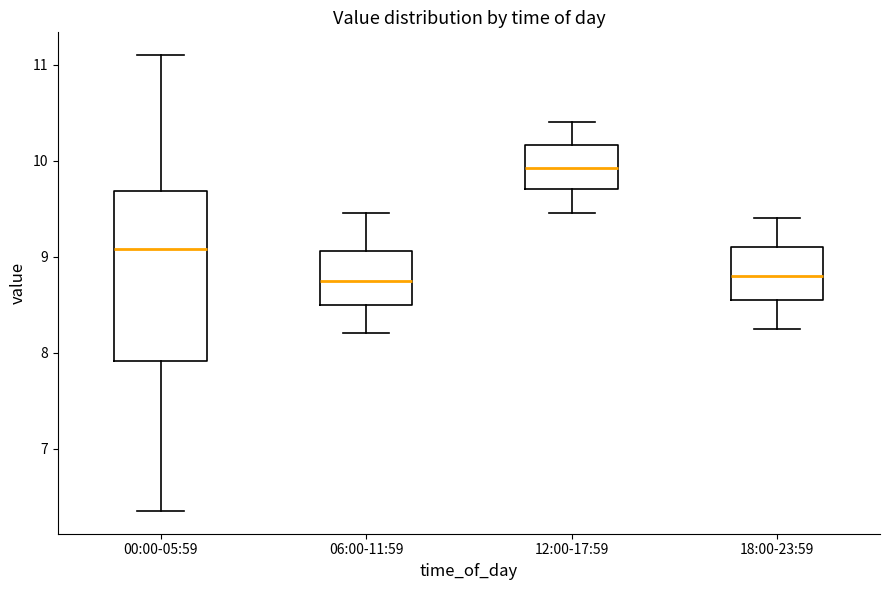

Reading left to right, read every box against the y-axis: the position of its median line, the range the box covers, and the ends of its whiskers. The values are not printed on the chart, so give them approximately, as read against the axis.

00:00-05:59: median 9.1, box 7.9 to 9.7, whiskers 6.4 to 11.1
06:00-11:59: median 8.8, box 8.5 to 9.1, whiskers 8.2 to 9.5
12:00-17:59: median 9.9, box 9.7 to 10.2, whiskers 9.5 to 10.4
18:00-23:59: median 8.8, box 8.6 to 9.1, whiskers 8.3 to 9.4